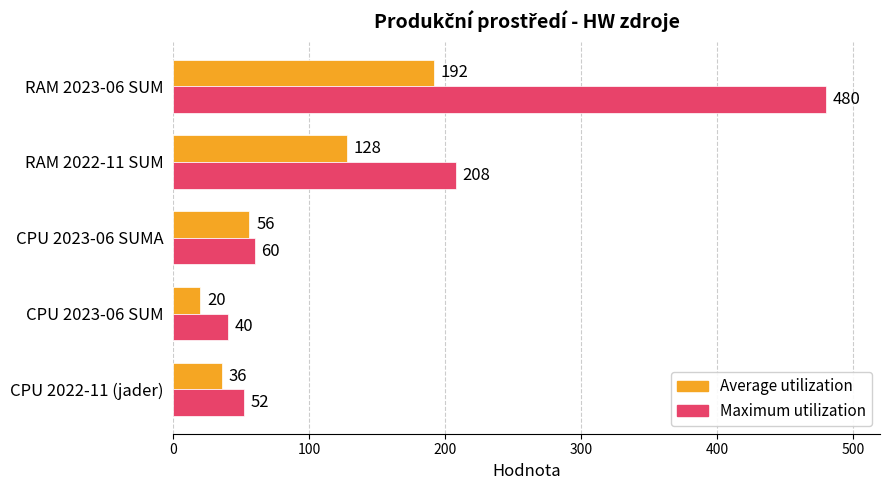

Which category has the highest value in the Maximum utilization series?

RAM 2023-06 SUM